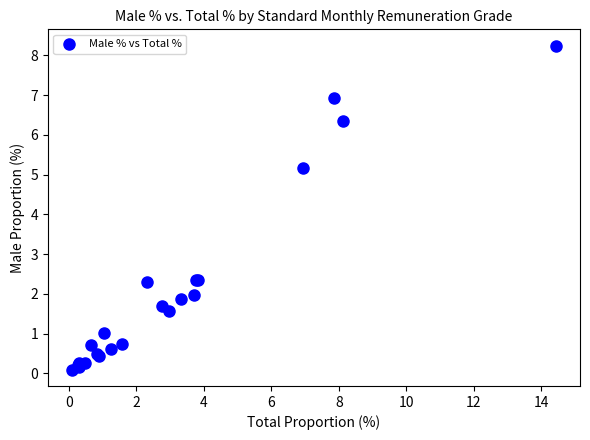

What Y value in the scatter plot is closest to 4?

5.2